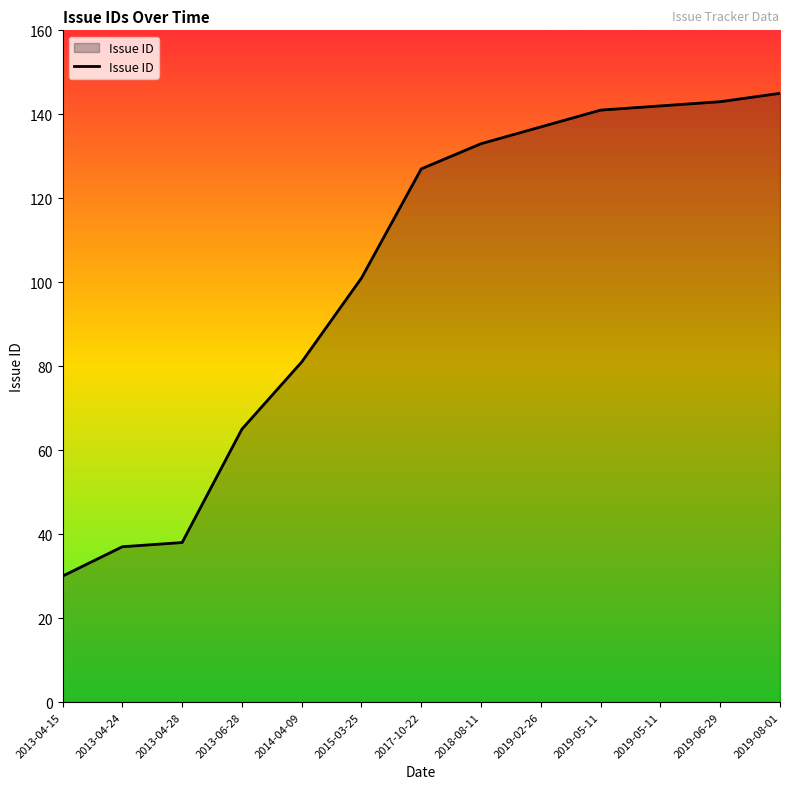

Does the chart display data point markers on the line(s)?

No